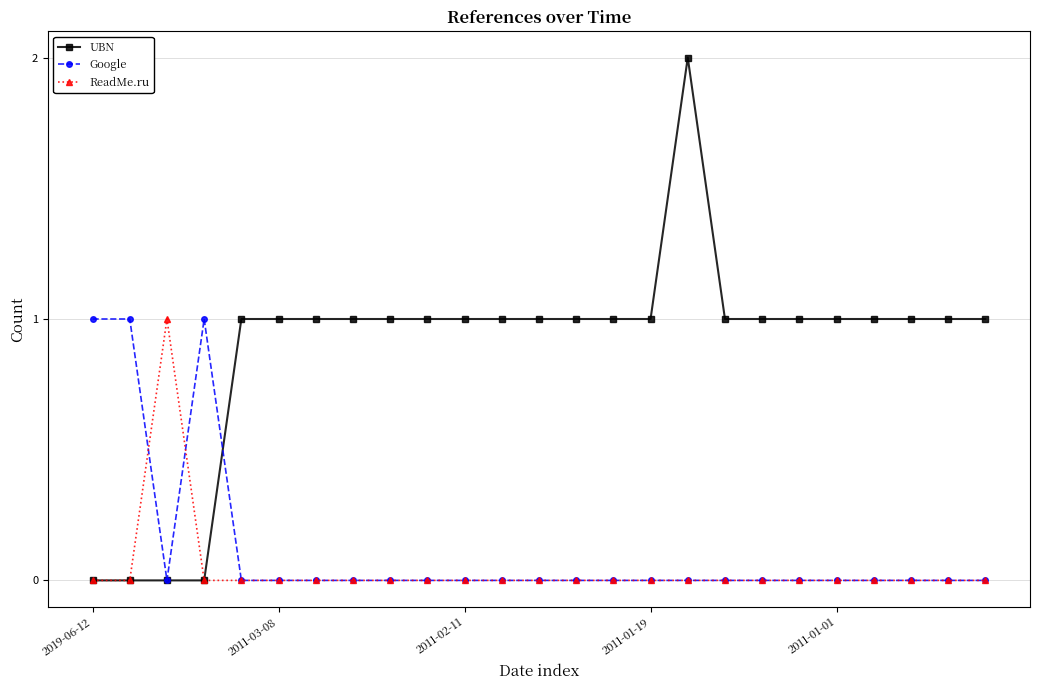

Count the number of data series in this chart.

3